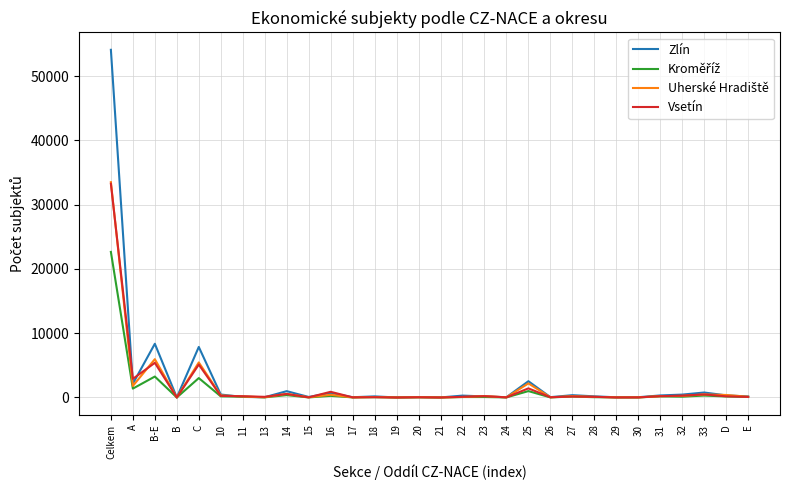

True or false: Zlín has more than 1 points higher than both neighbors.

True